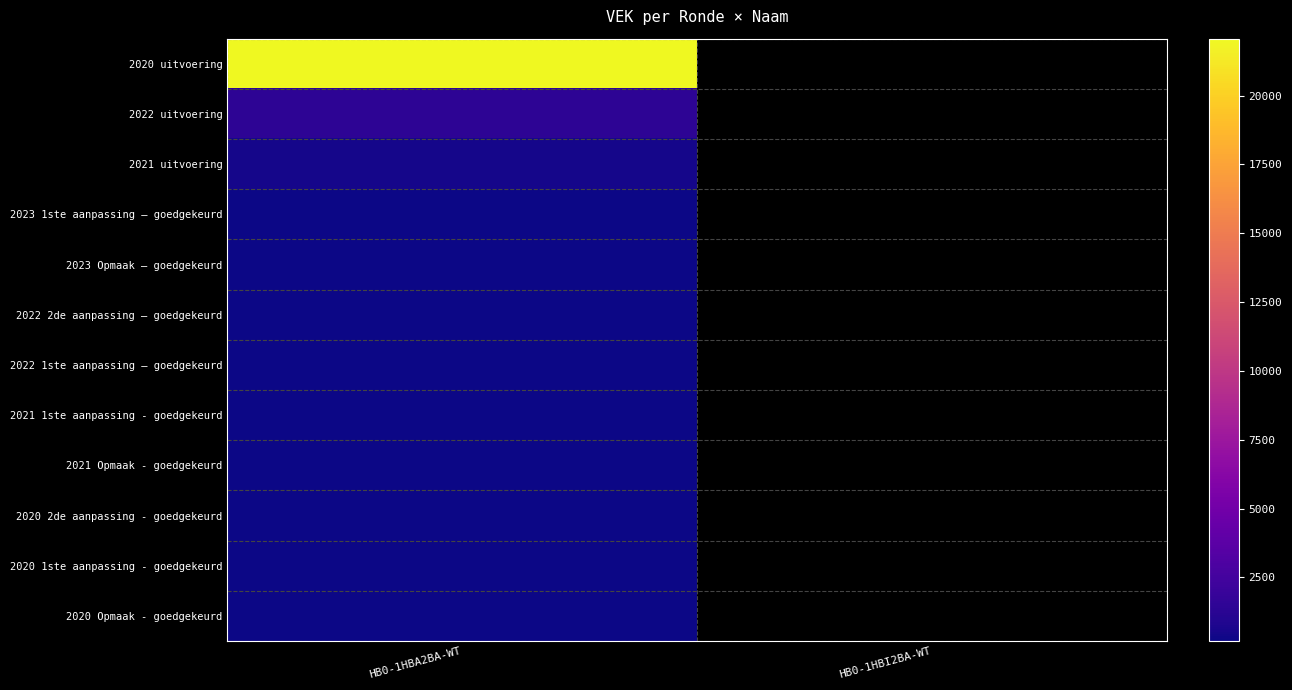

The 2022 uitvoering series shows 1423.0 at HB0-1HBA2BA-WT. True or false?

True